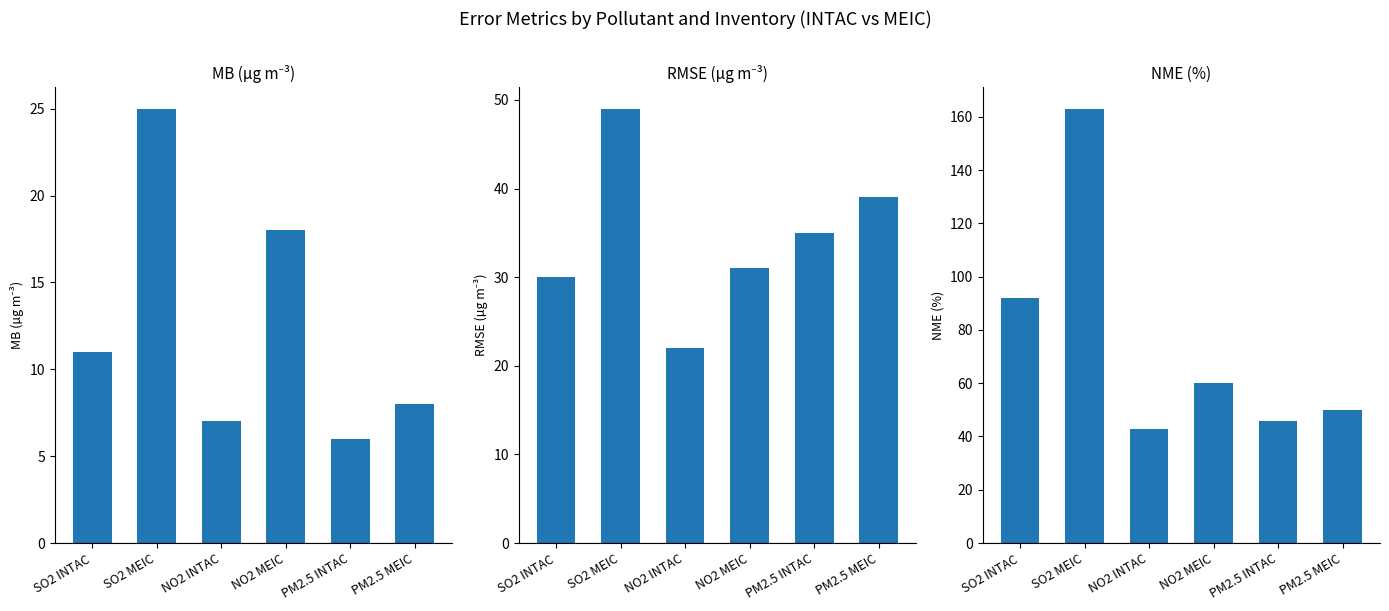

Reading right to left, transcribe all the data shown in this chart.

MB (µg m-3): PM2.5 MEIC=8	PM2.5 INTAC=6	NO2 MEIC=18	NO2 INTAC=7	SO2 MEIC=25	SO2 INTAC=11
RMSE (µg m-3): PM2.5 MEIC=39	PM2.5 INTAC=35	NO2 MEIC=31	NO2 INTAC=22	SO2 MEIC=49	SO2 INTAC=30
NME (%): PM2.5 MEIC=50	PM2.5 INTAC=46	NO2 MEIC=60	NO2 INTAC=43	SO2 MEIC=163	SO2 INTAC=92